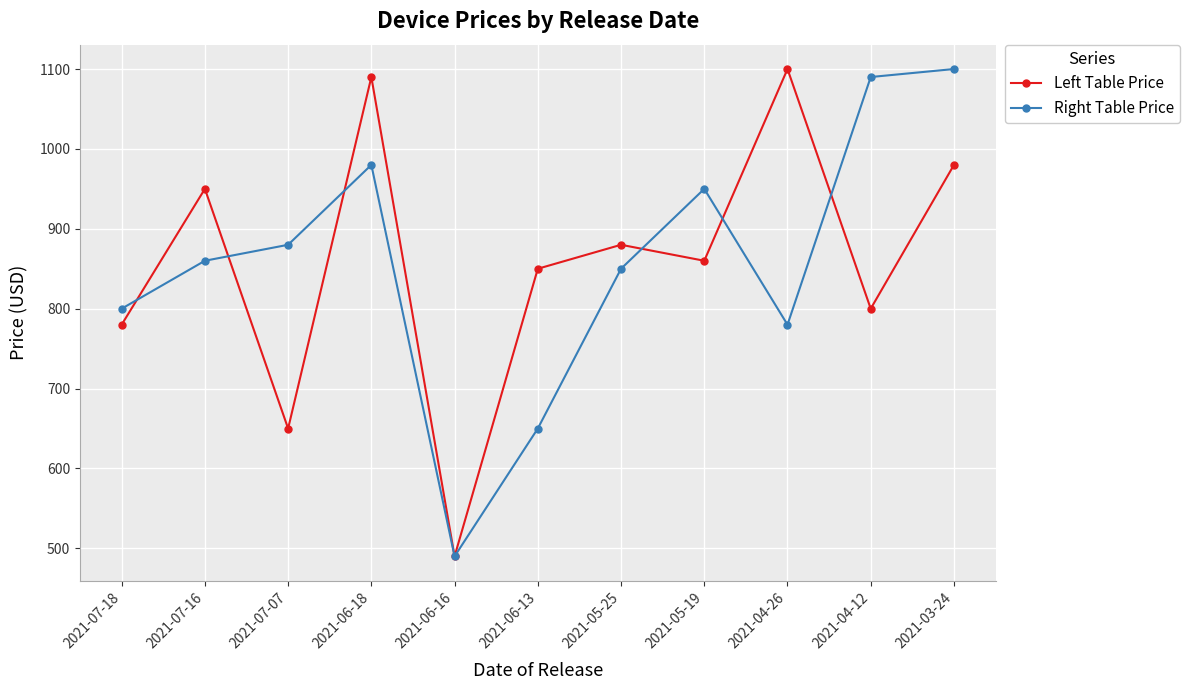

The Right Table Price series shows 1100 at 2021-03-24. True or false?

True